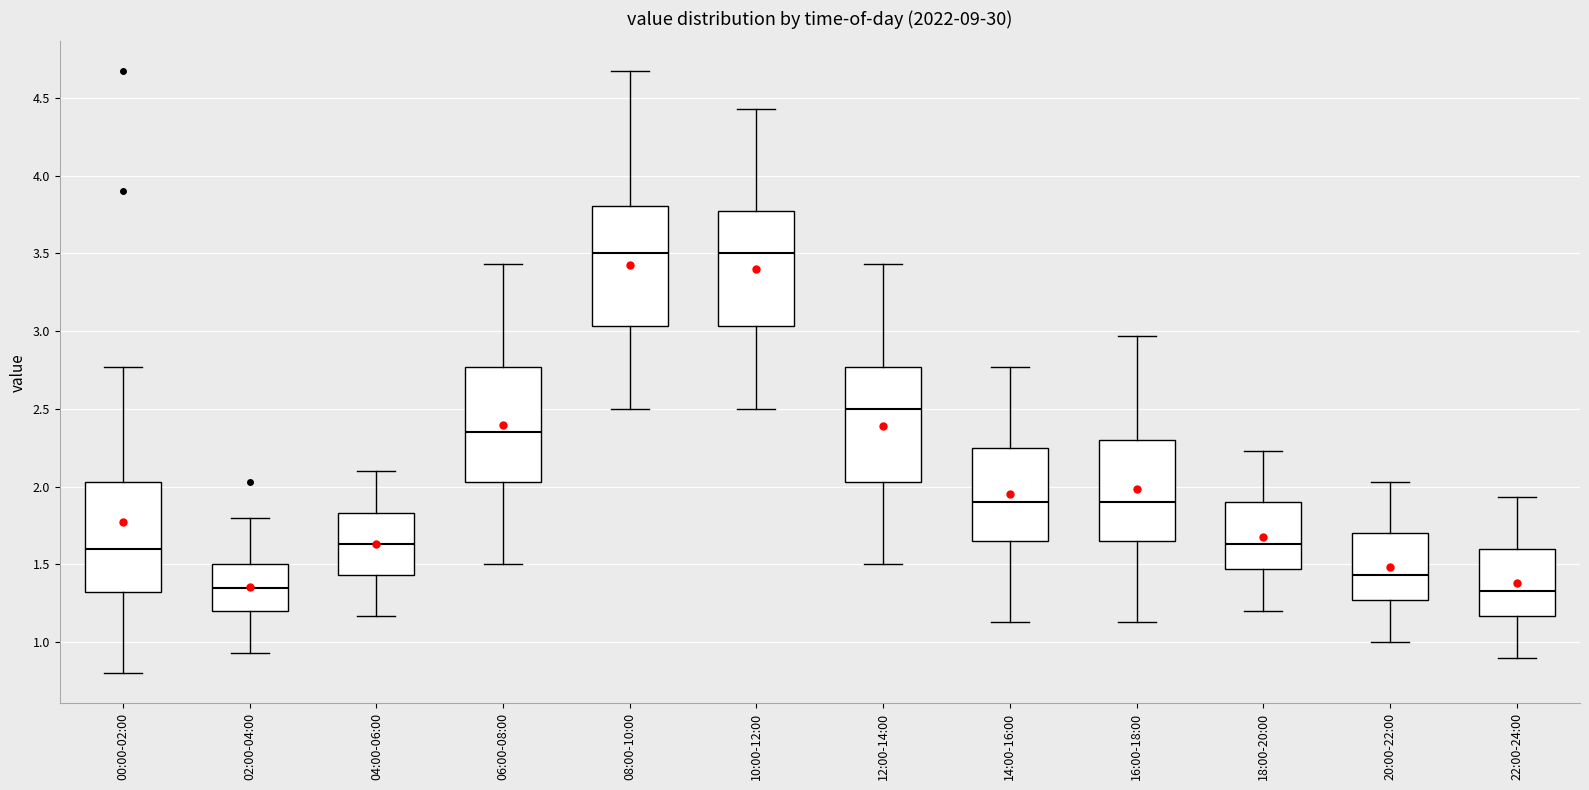

Where does the median line of the box for 22:00-24:00 sit on the y-axis? The values are not printed on the chart, so give them approximately, as read against the axis.

1.35